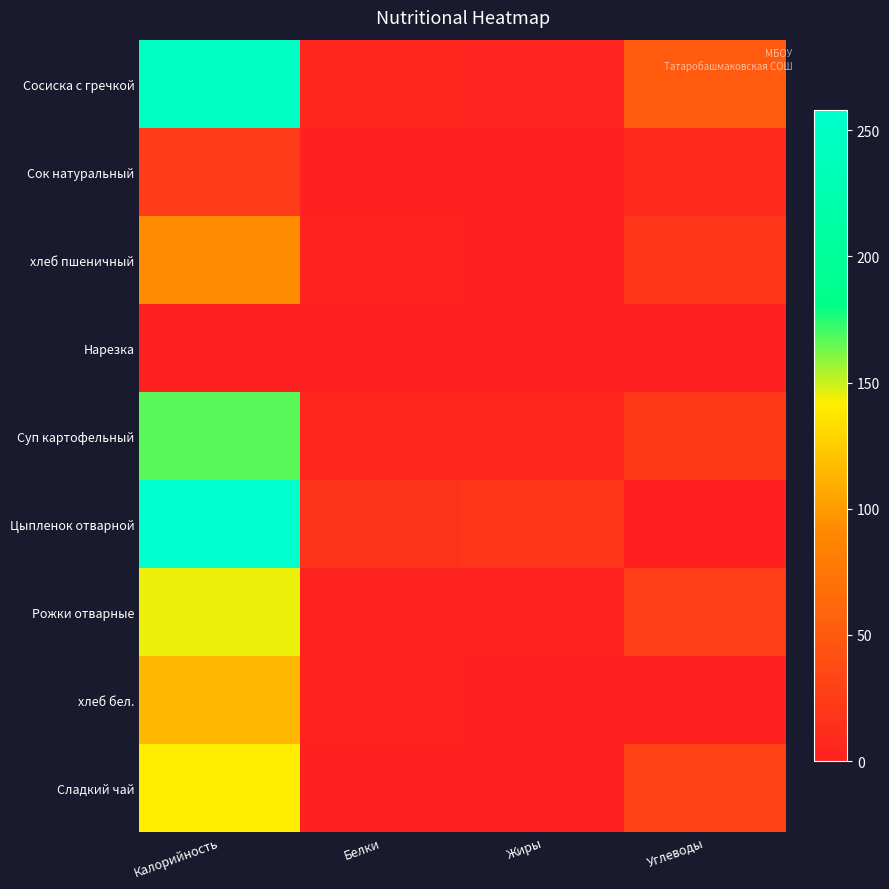

Reading left to right, transcribe all the data shown in this chart.

Сосиска с гречкой: Калорийность=248.0	Белки=6.0	Жиры=5.1	Углеводы=51.0
Сок натуральный: Калорийность=25.0	Белки=0.1	Жиры=0.0	Углеводы=9.1
хлеб пшеничный: Калорийность=91.8	Белки=3.1	Жиры=0.3	Углеводы=20.1
Нарезка: Калорийность=1.9	Белки=0.3	Жиры=0.0	Углеводы=0.2
Суп картофельный: Калорийность=167.0	Белки=6.2	Жиры=5.6	Углеводы=22.3
Цыпленок отварной: Калорийность=258.0	Белки=16.2	Жиры=19.4	Углеводы=0.8
Рожки отварные: Калорийность=145.0	Белки=3.3	Жиры=3.4	Углеводы=25.5
хлеб бел.: Калорийность=114.0	Белки=2.8	Жиры=0.1	Углеводы=0.0
Сладкий чай: Калорийность=142.0	Белки=0.2	Жиры=0.0	Углеводы=29.1